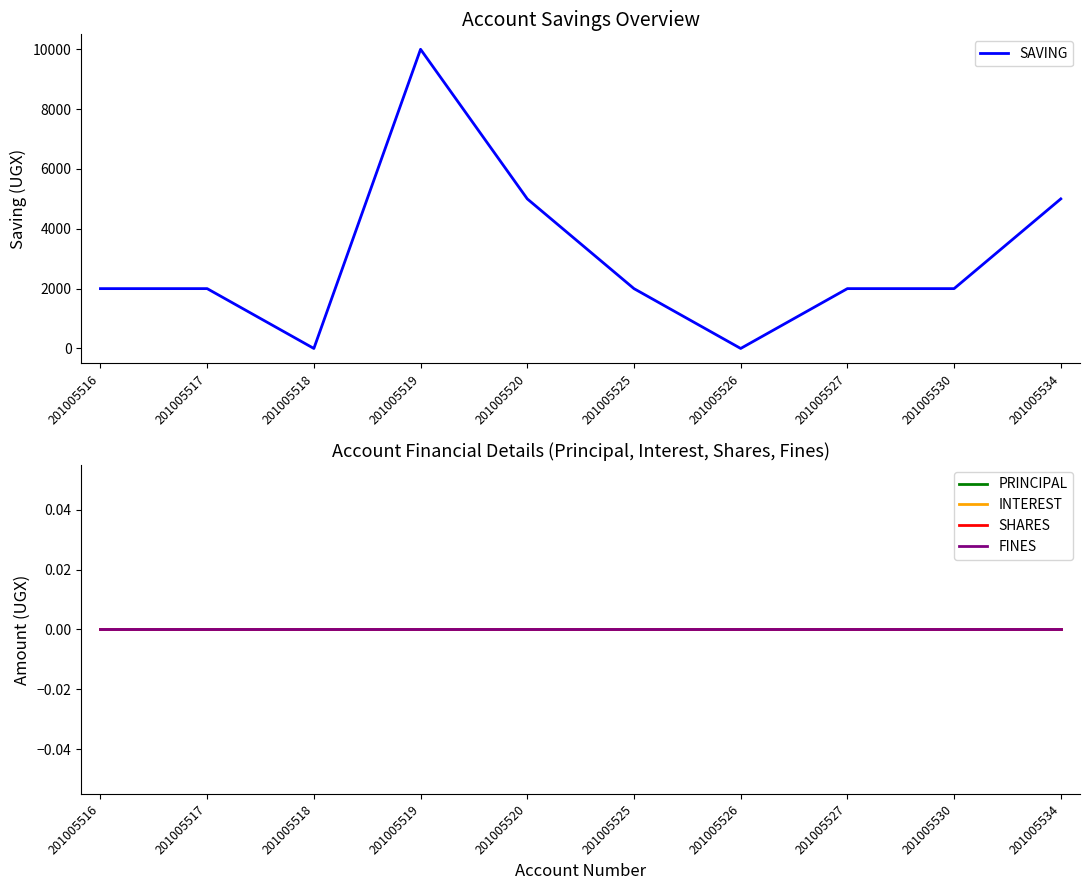

At which label is INTEREST closest to 0?

201005516